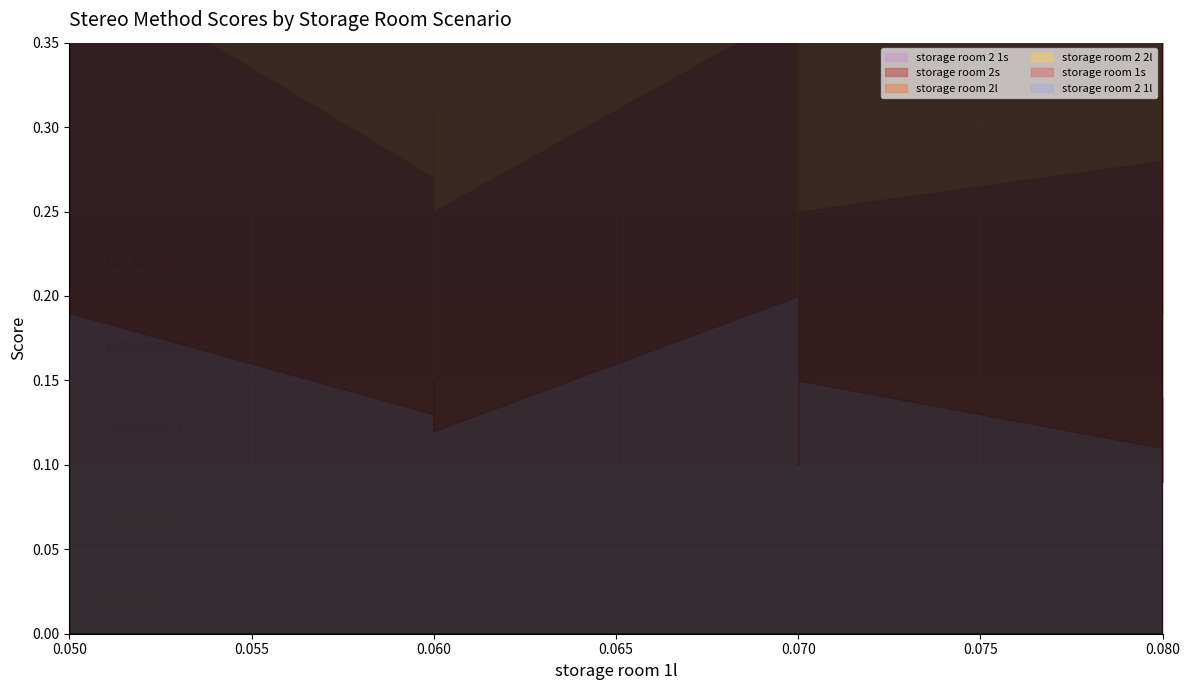

Is it true that storage room 2l equals 0.5 at 24?

False